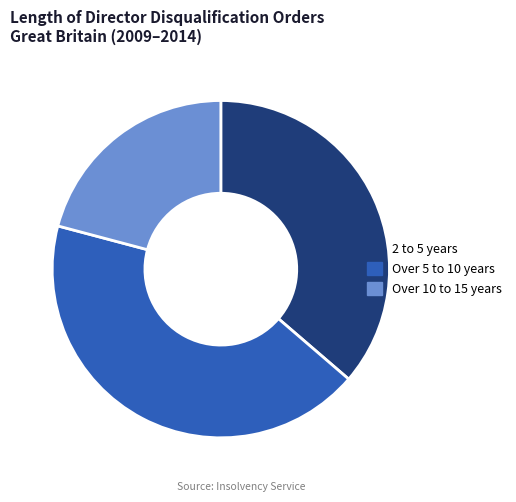

Does 2 to 5 years account for over 50% of the chart?

No